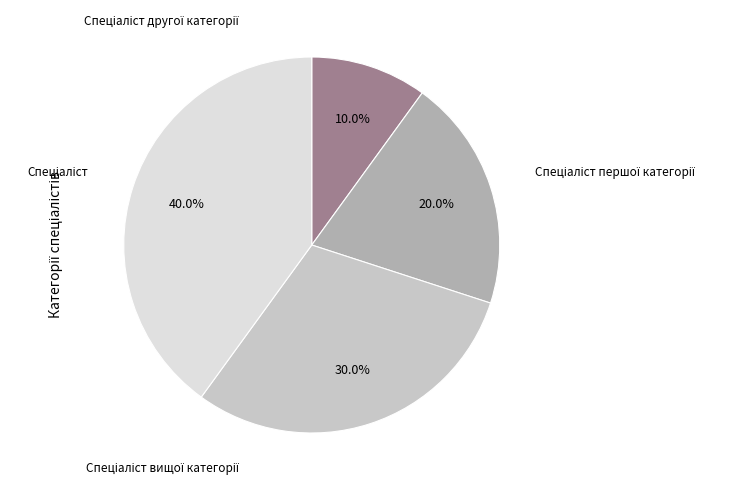

Is there any slice that represents more than half of the pie?

No